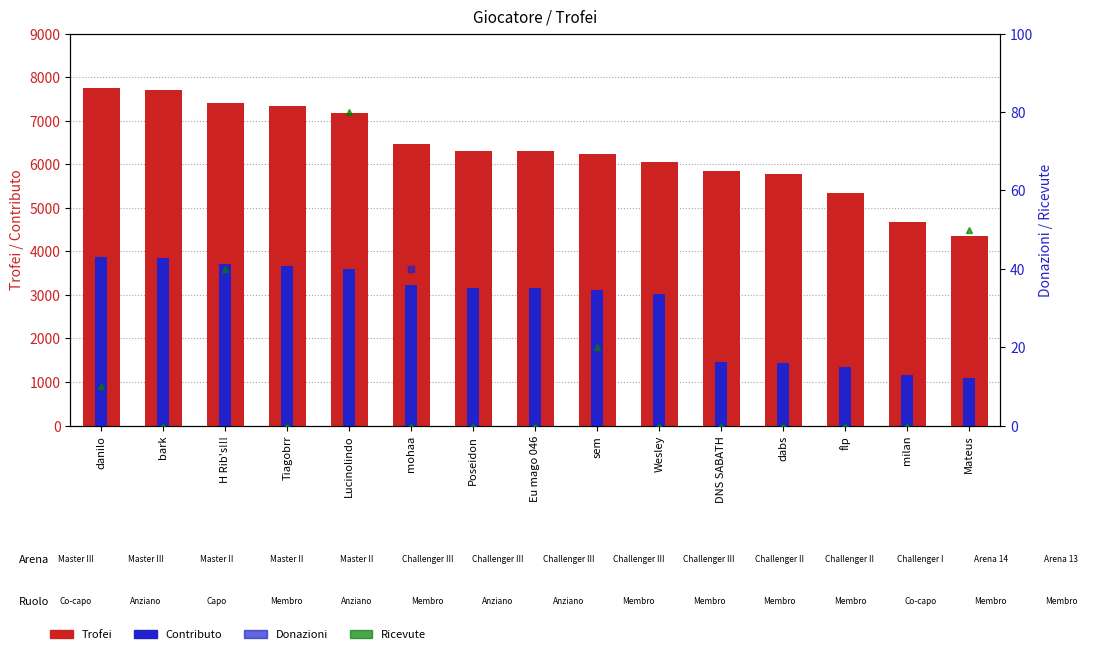

How many series are shown in this chart?

4